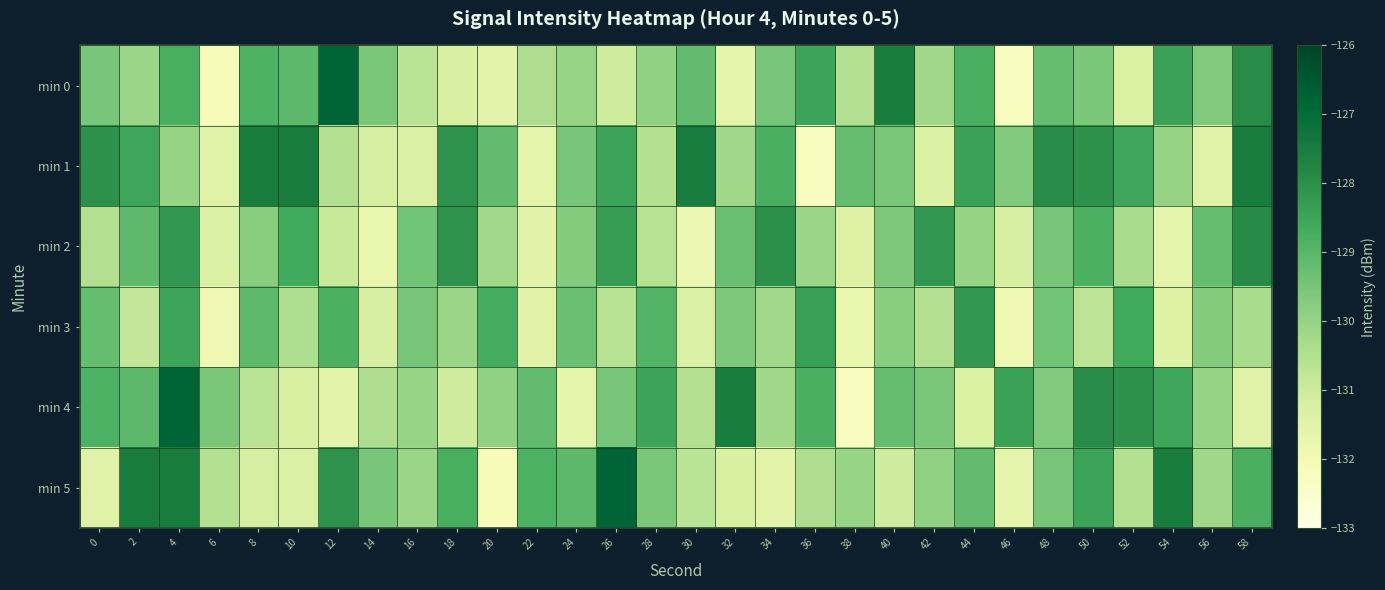

Count the number of data series in this chart.

6